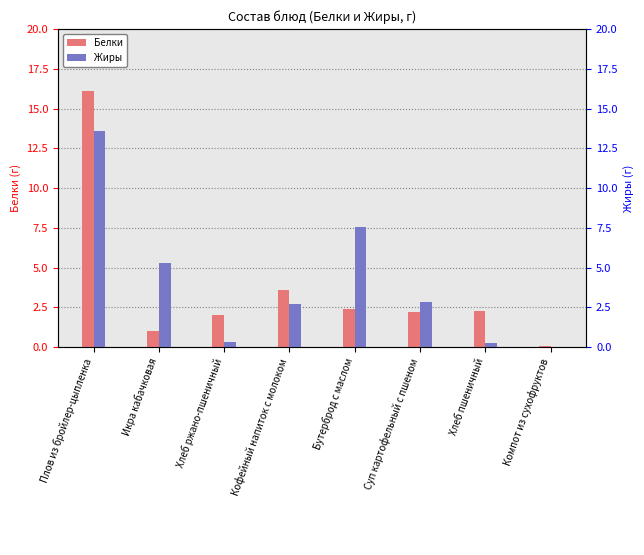

Reading left to right, extract all data points from this chart.

Белки: 16.1	1.0	2.0	3.6	2.4	2.2	2.3	0.1
Жиры: 13.6	5.3	0.3	2.7	7.5	2.8	0.3	0.0